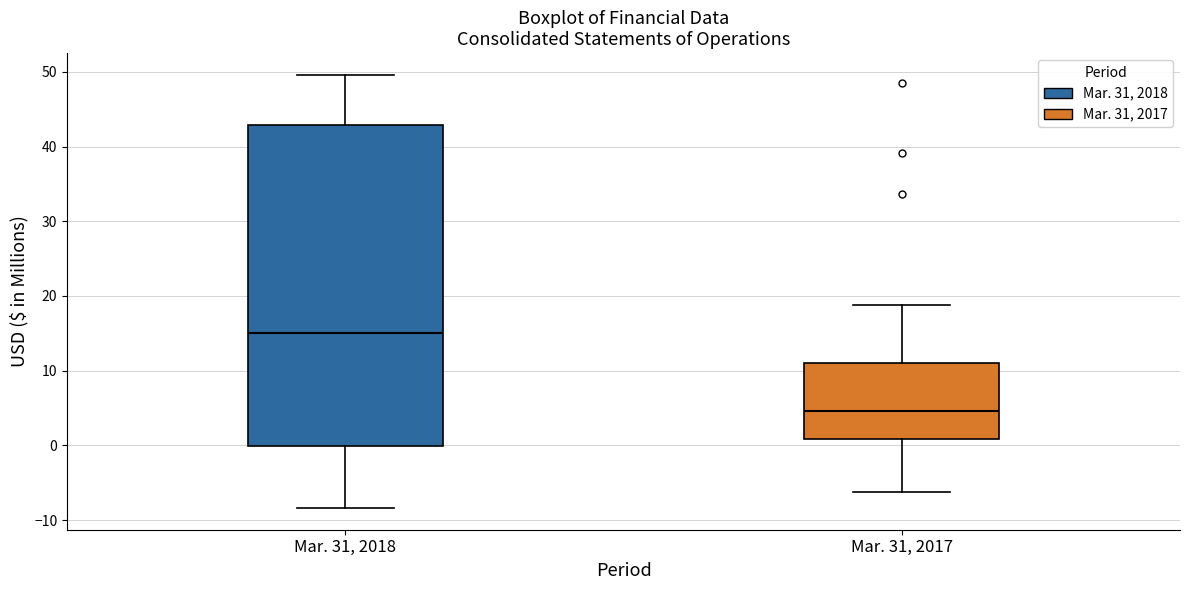

Reading left to right, read every box against the y-axis: the position of its median line, the range the box covers, and the ends of its whiskers. The values are not printed on the chart, so give them approximately, as read against the axis.

Mar. 31, 2018: median 15, box 0 to 43, whiskers -8 to 50
Mar. 31, 2017: median 5, box 1 to 11, whiskers -6 to 19